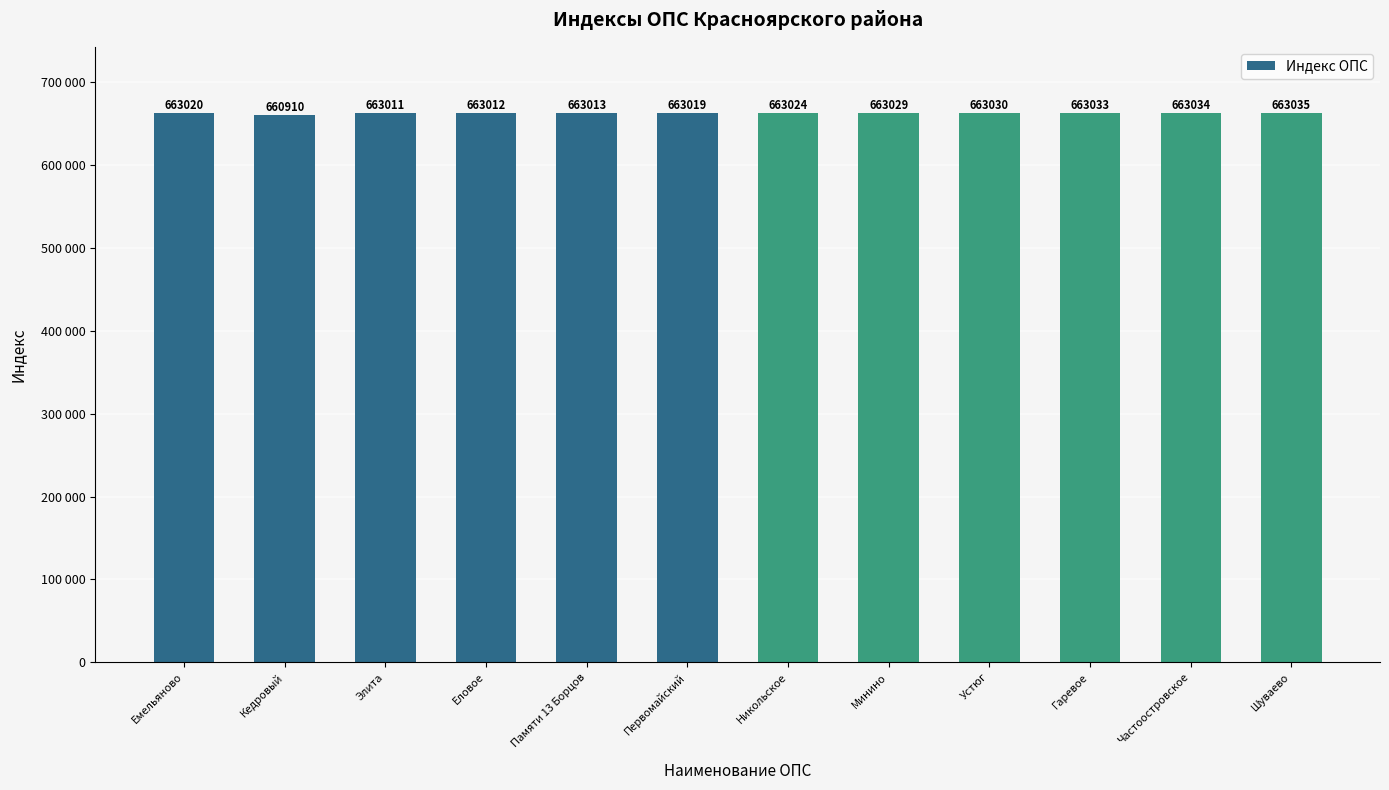

What is the difference between the maximum and minimum values?

2125